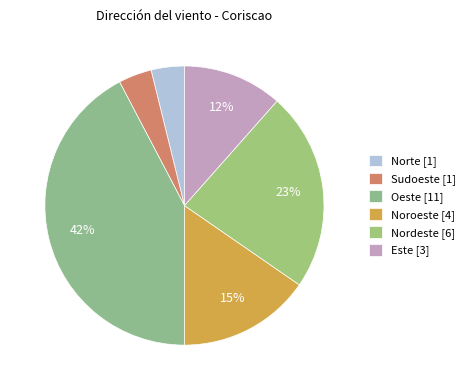

To the nearest percent, what portion does Nordeste represent?

23%